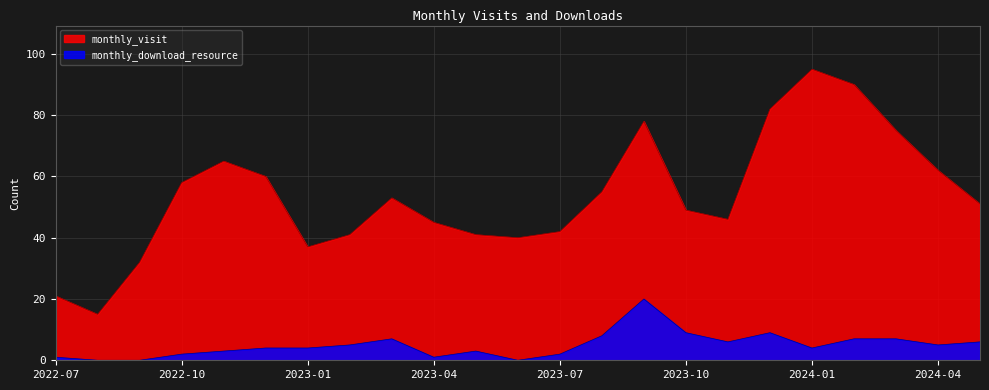

Reading right to left, list all the values displayed in this chart.

monthly_visit: 51	62	75	90	95	82	46	49	78	55	42	40	41	45	53	41	37	60	65	58	32	15	21
monthly_download_resource: 6	5	7	7	4	9	6	9	20	8	2	0	3	1	7	5	4	4	3	2	0	0	1